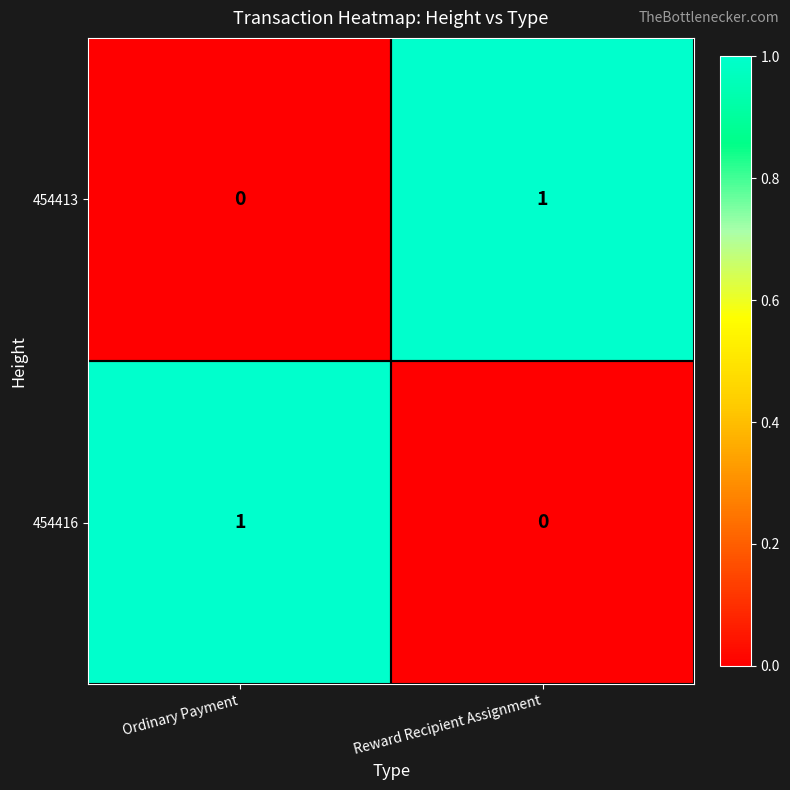

Rank the categories by 454413 value from highest to lowest.

Reward Recipient Assignment, Ordinary Payment